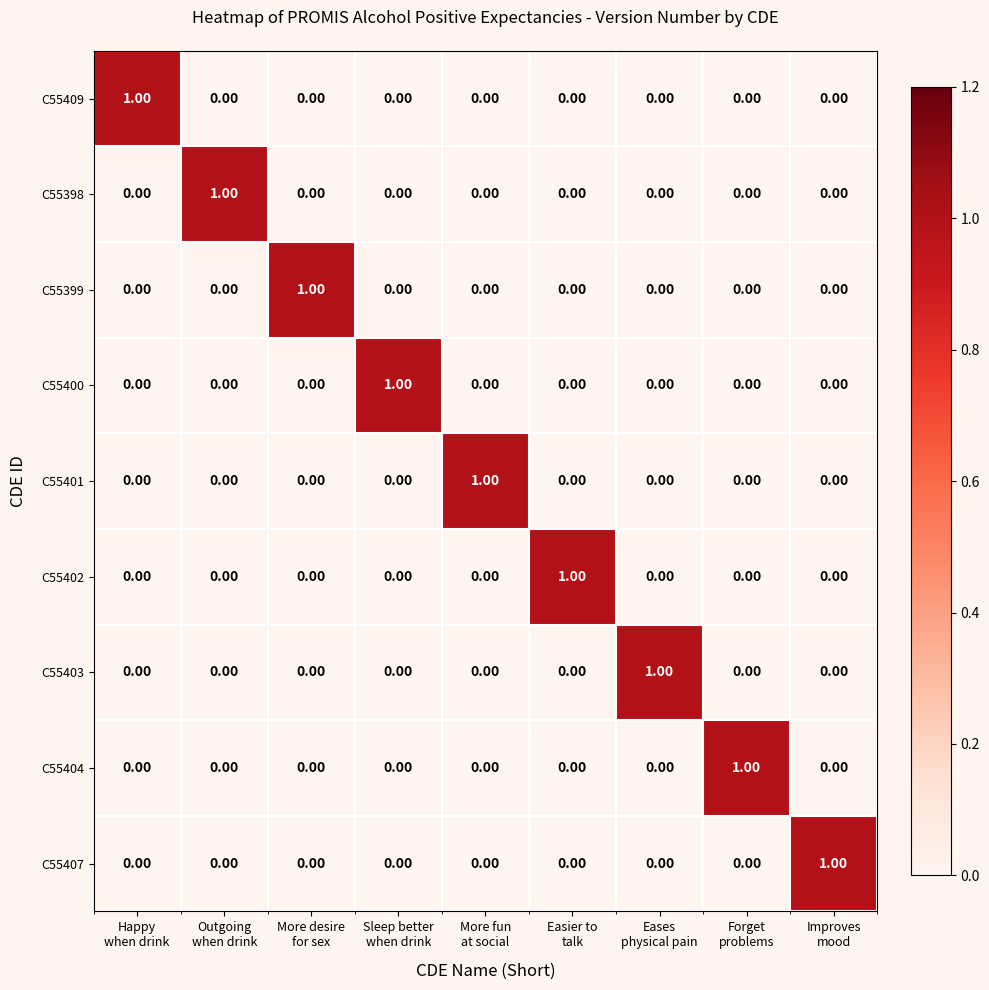

How many series are shown in this chart?

9